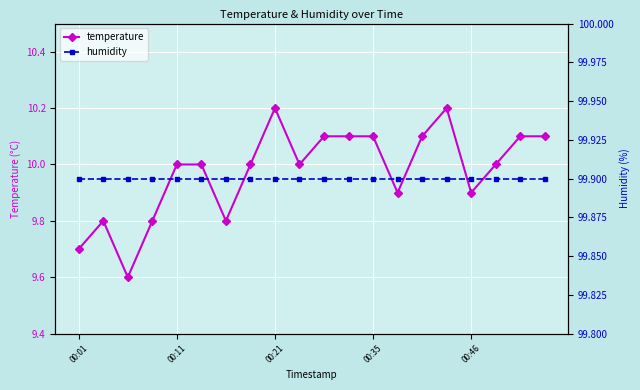

True or false: humidity and temperature intersect in this chart.

False